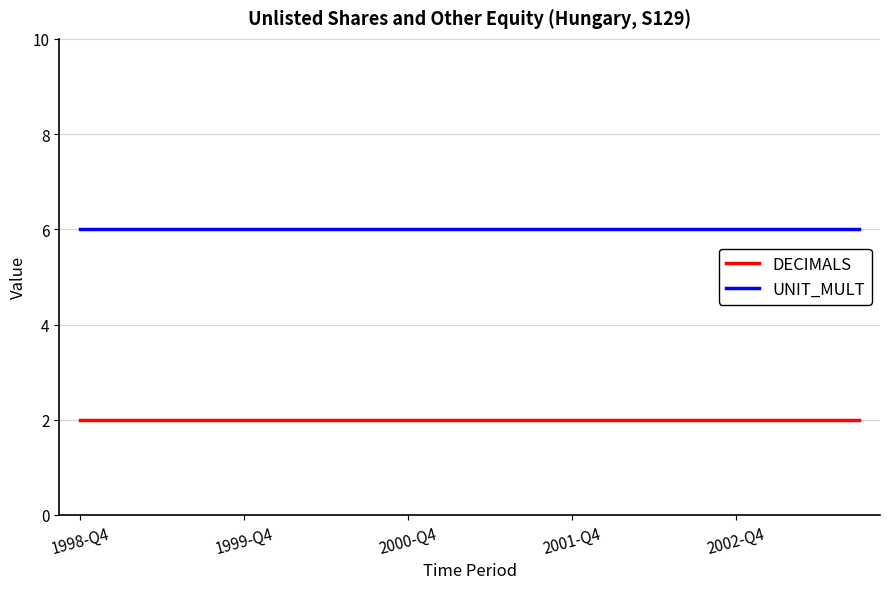

Which series has the largest total across all categories?

UNIT_MULT